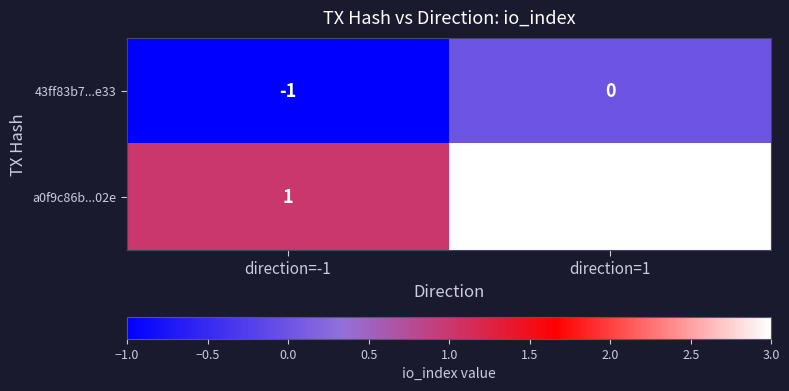

How many data points does each series have?

2